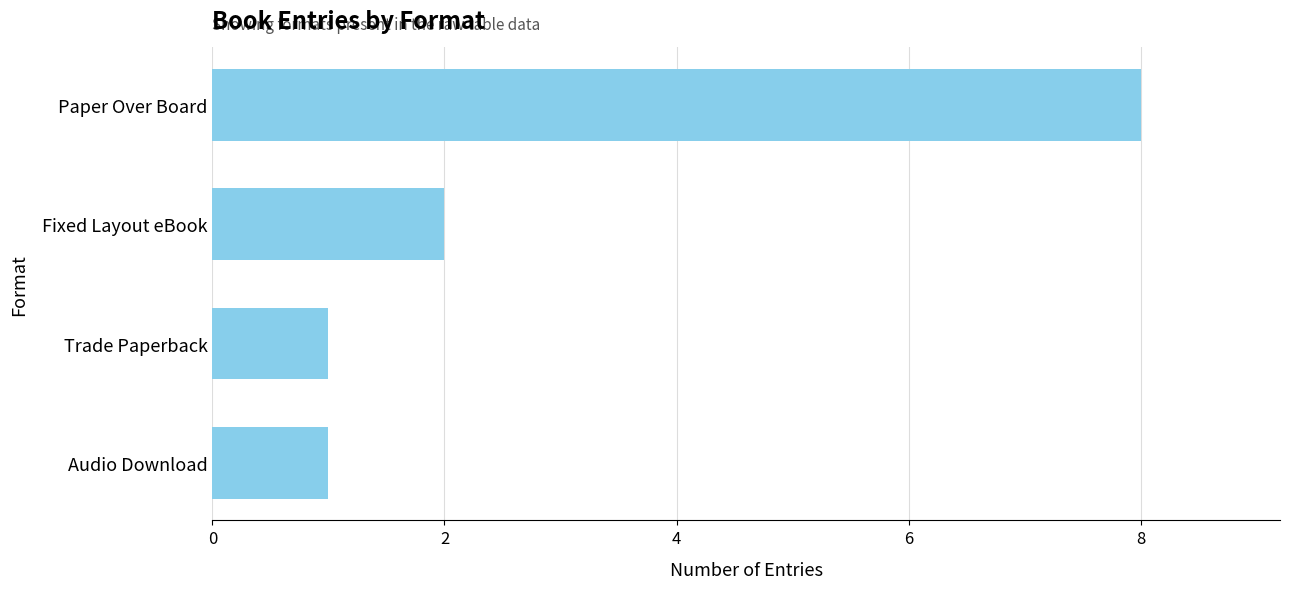

What is the average value?

3